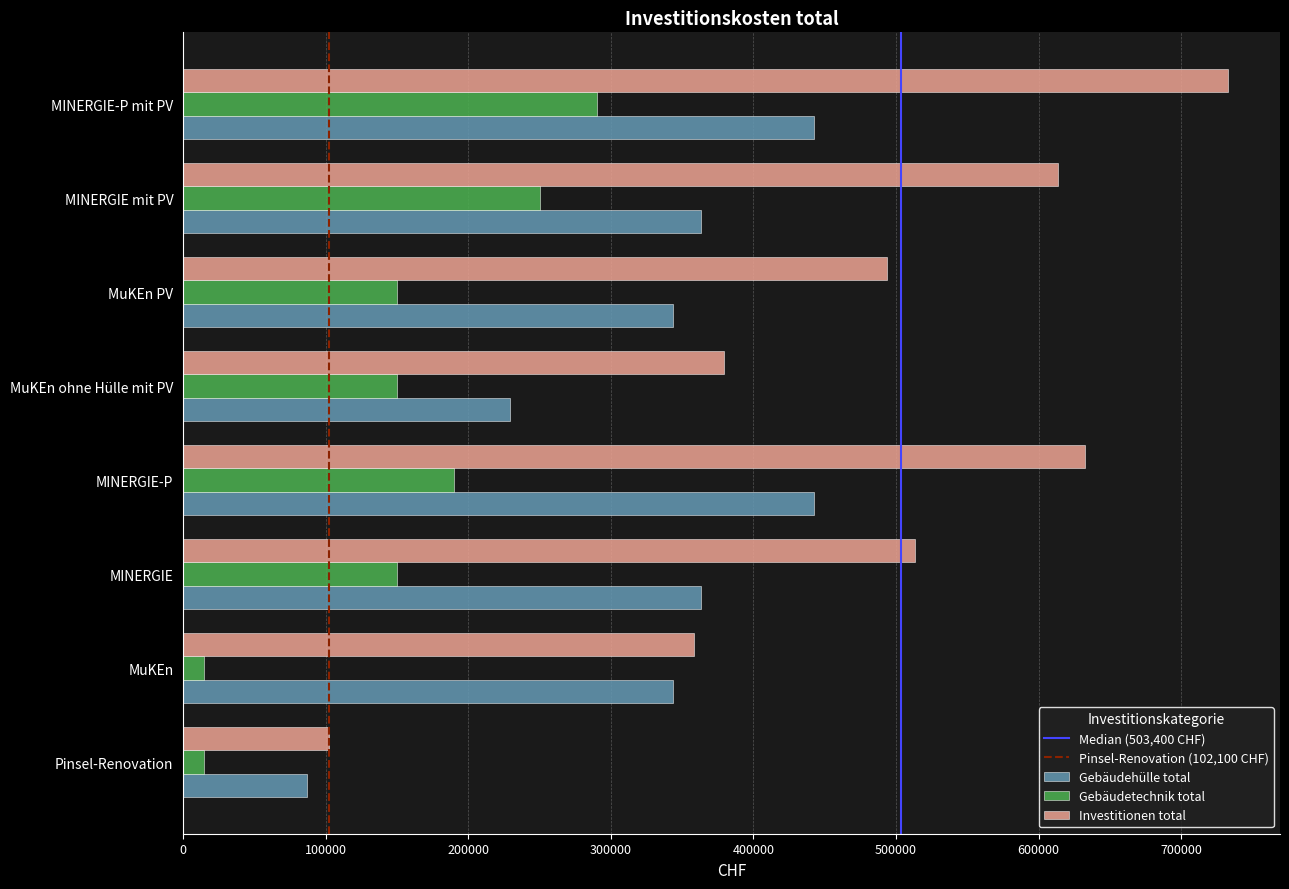

How many data points in Investitionen total are less than 513400?

4